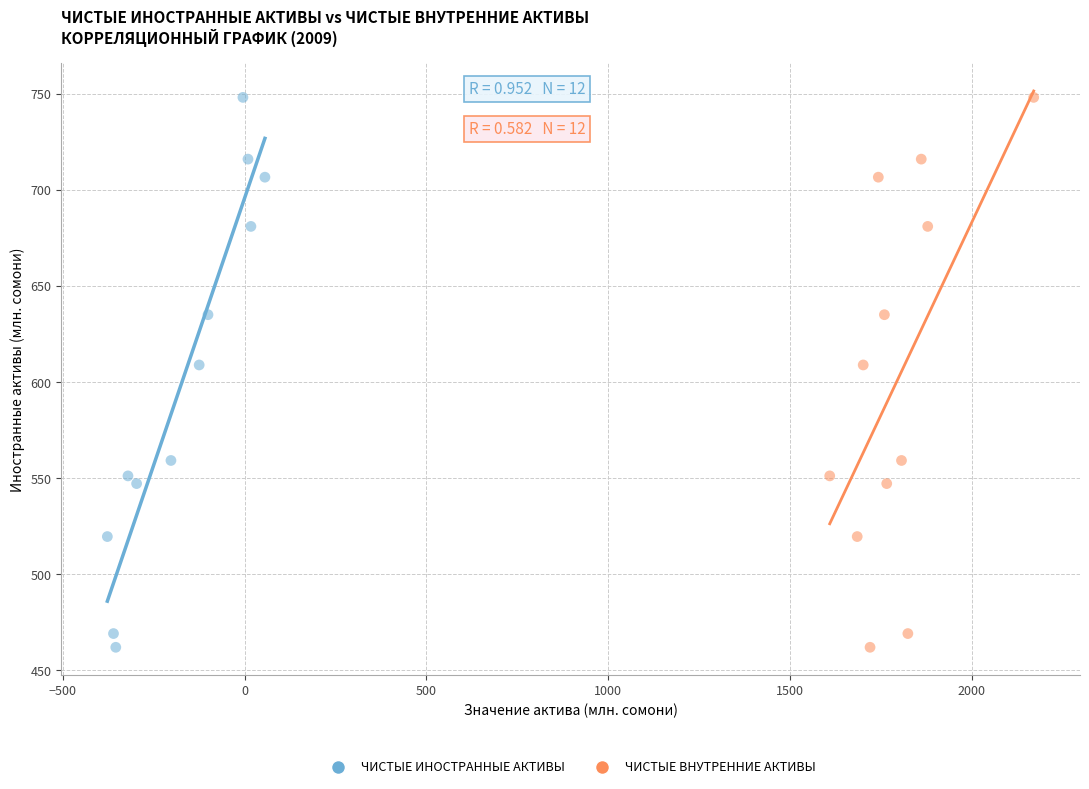

What are all the series names shown in the legend?

ЧИСТЫЕ ИНОСТРАННЫЕ АКТИВЫ, ЧИСТЫЕ ВНУТРЕННИЕ АКТИВЫ